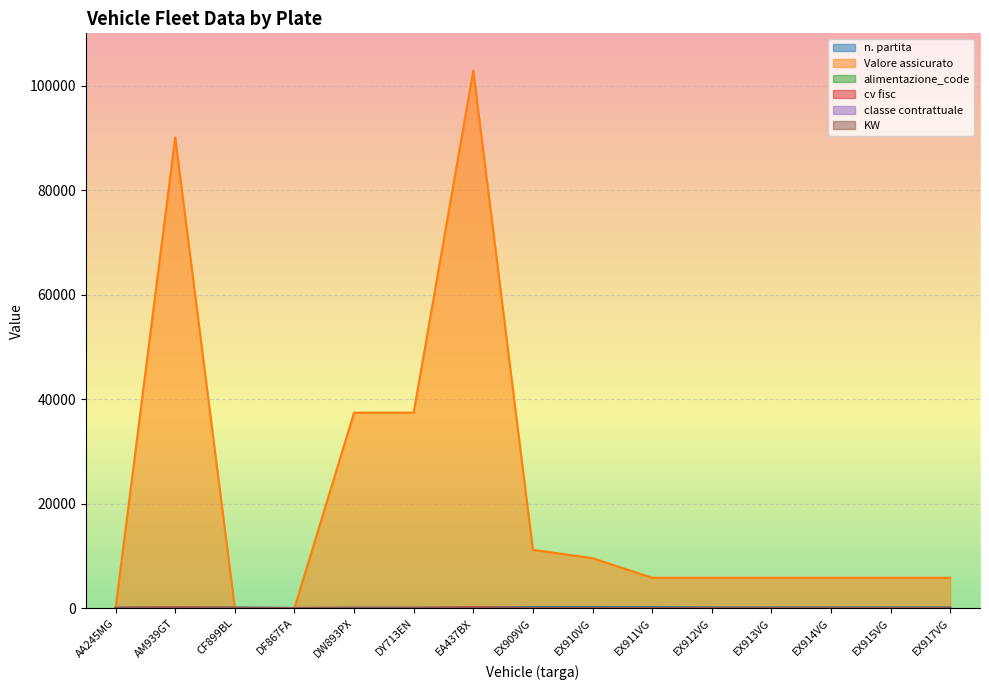

Which has a higher value, EA437BX or EX914VG?

EX914VG